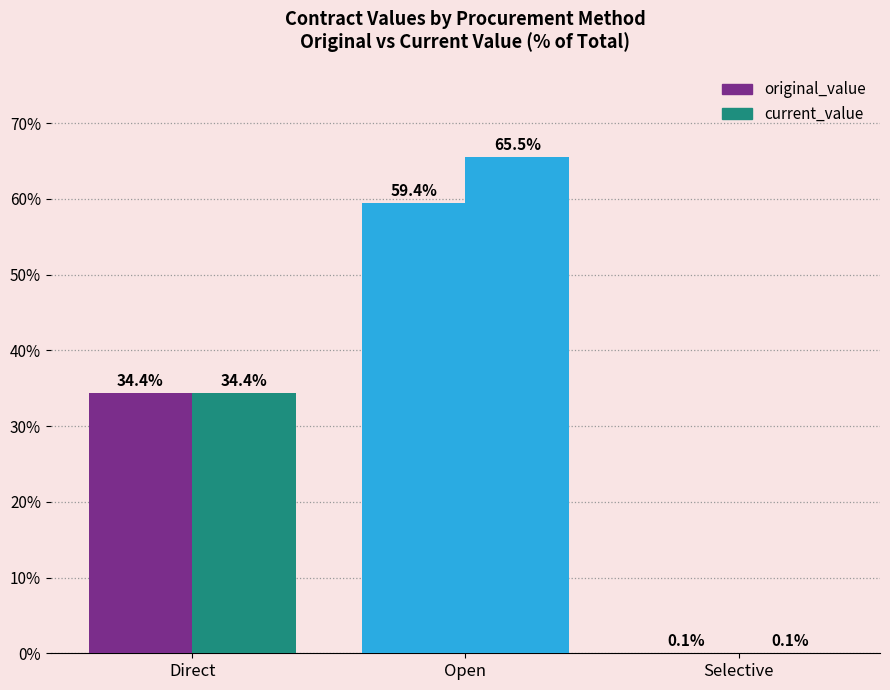

How many data points in current_value are above 34?

2